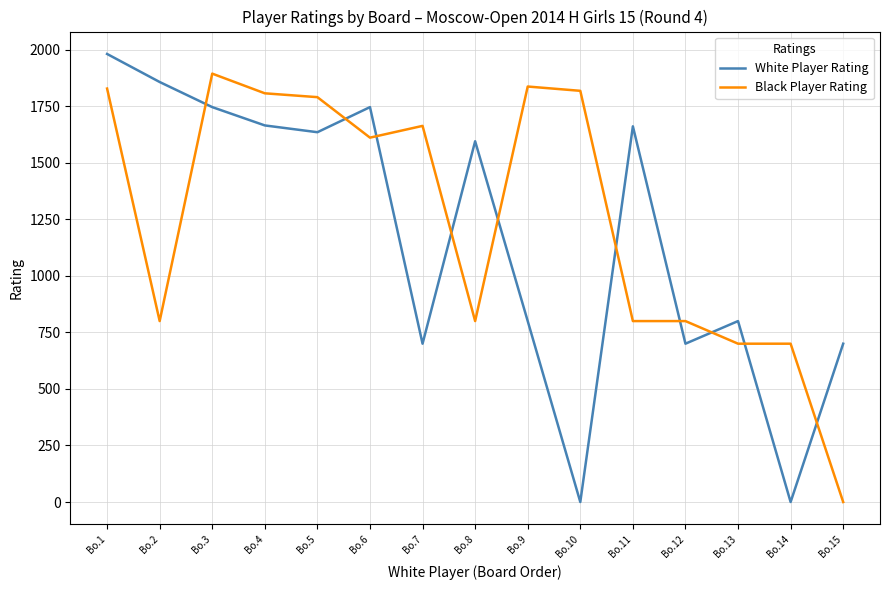

Which series has the largest total across all categories?

Black Player Rating